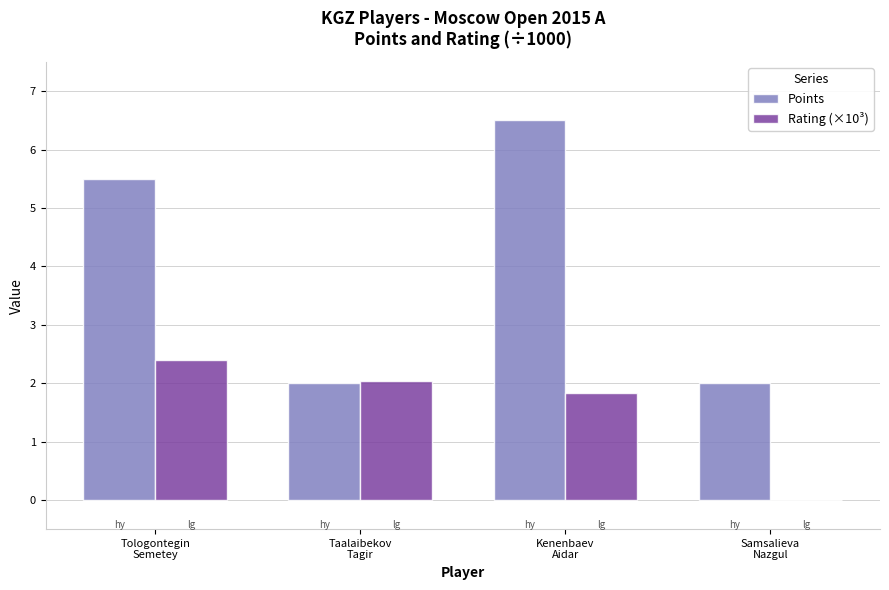

Read the Rating (×10³) value at Tologontegin
Semetey.

2.4